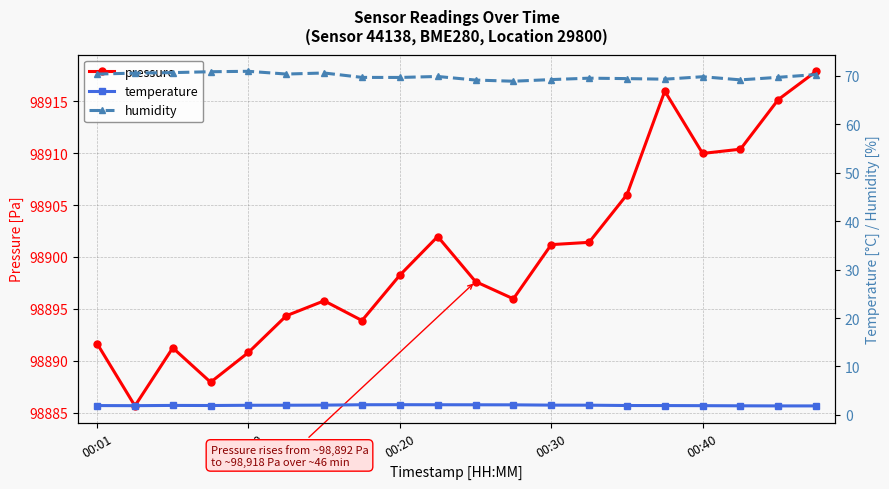

How many values in the pressure series exceed 98898?

10